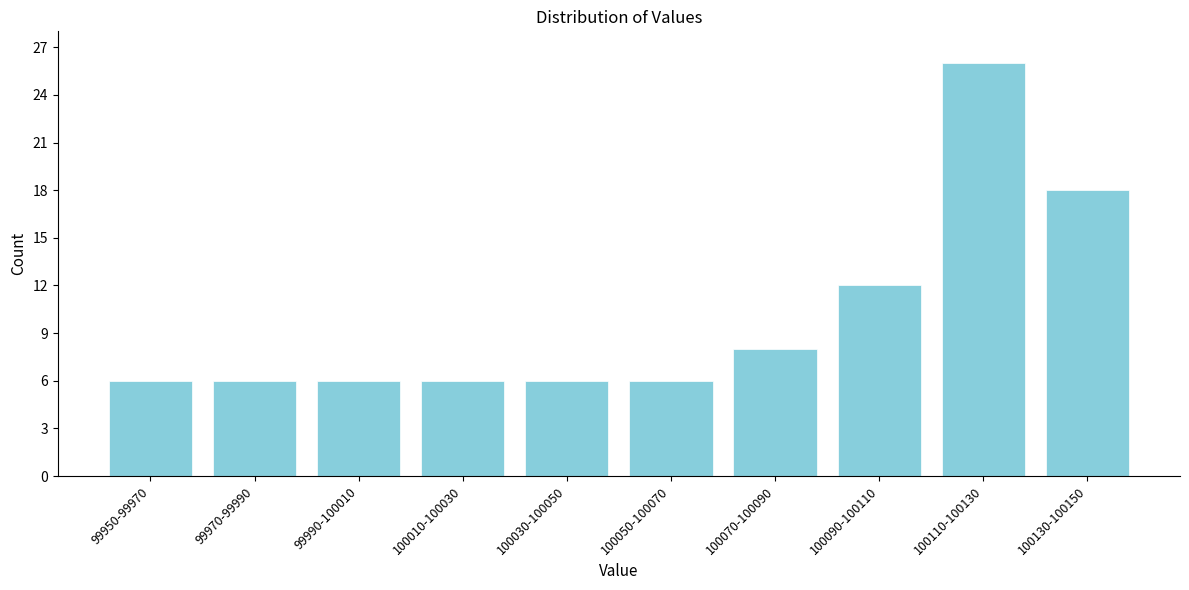

Reading left to right, extract all data points from this chart.

6	6	6	6	6	6	8	12	26	18